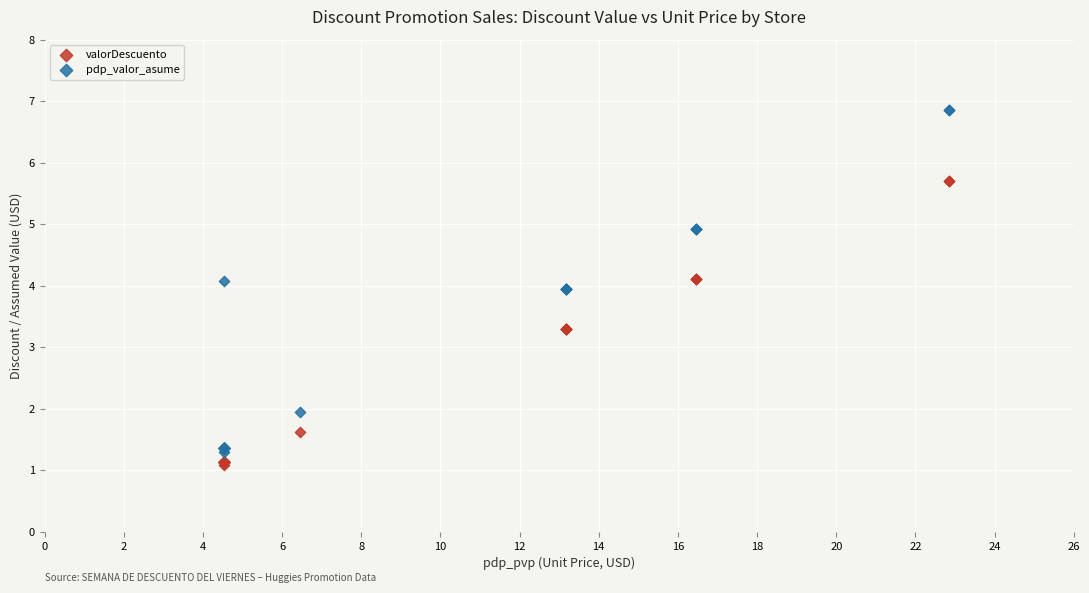

Which series reaches the maximum Y coordinate?

pdp_valor_asume